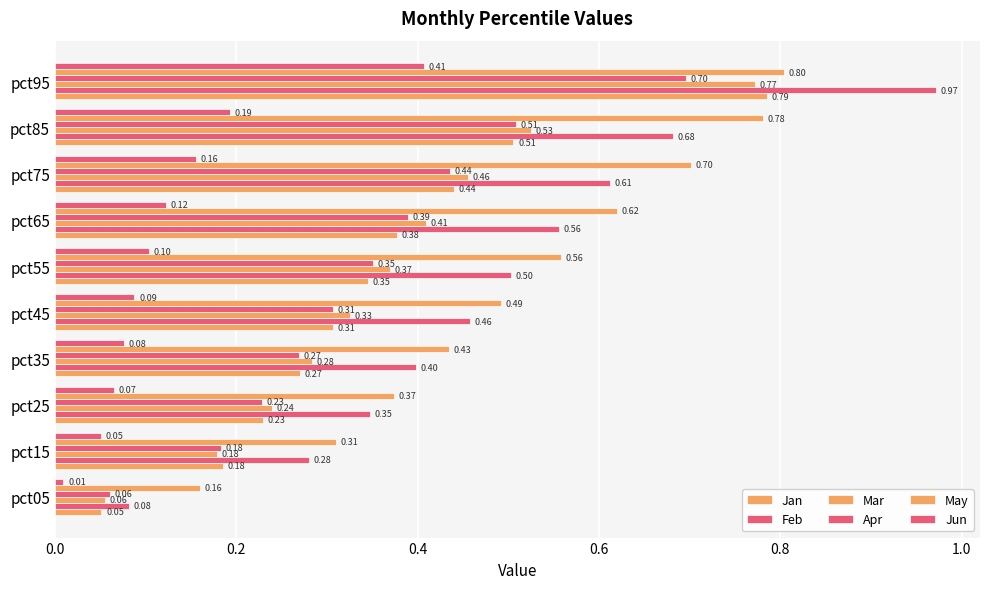

Count the number of categories in the chart.

10